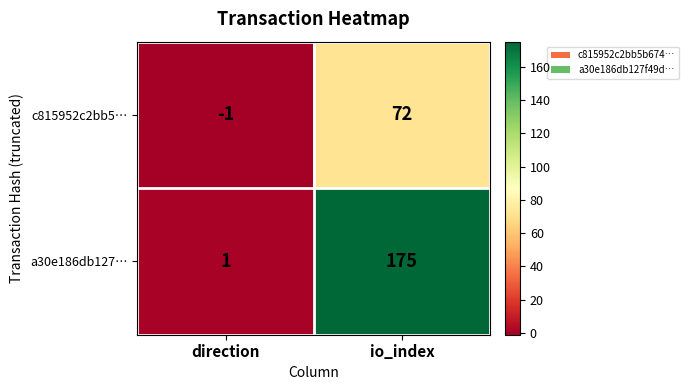

Which series has the largest range (max minus min)?

a30e186db127…